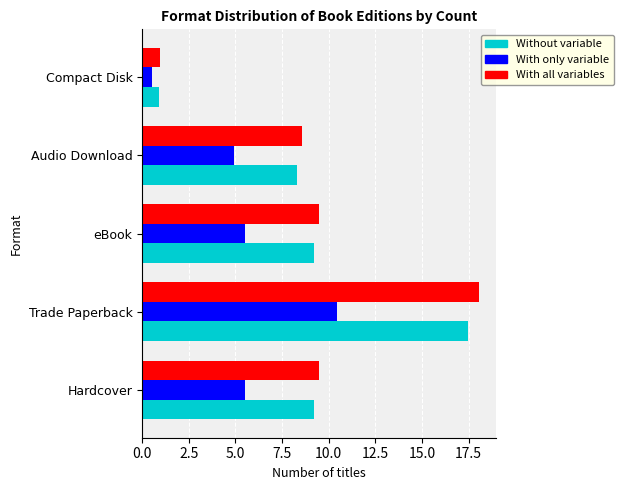

How many data points does each series have?

5